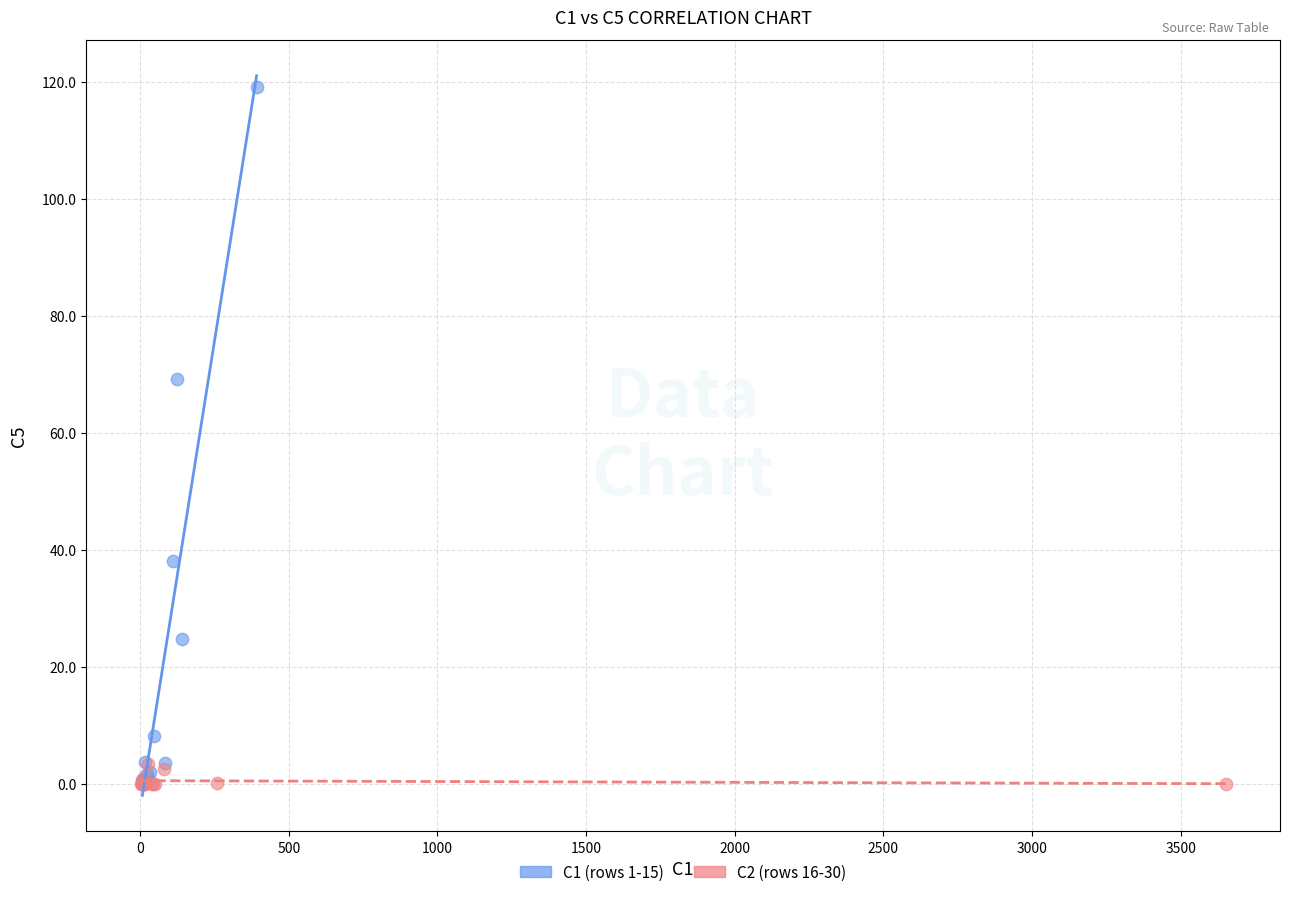

Which series contains the highest Y value?

C1 (rows 1-15)